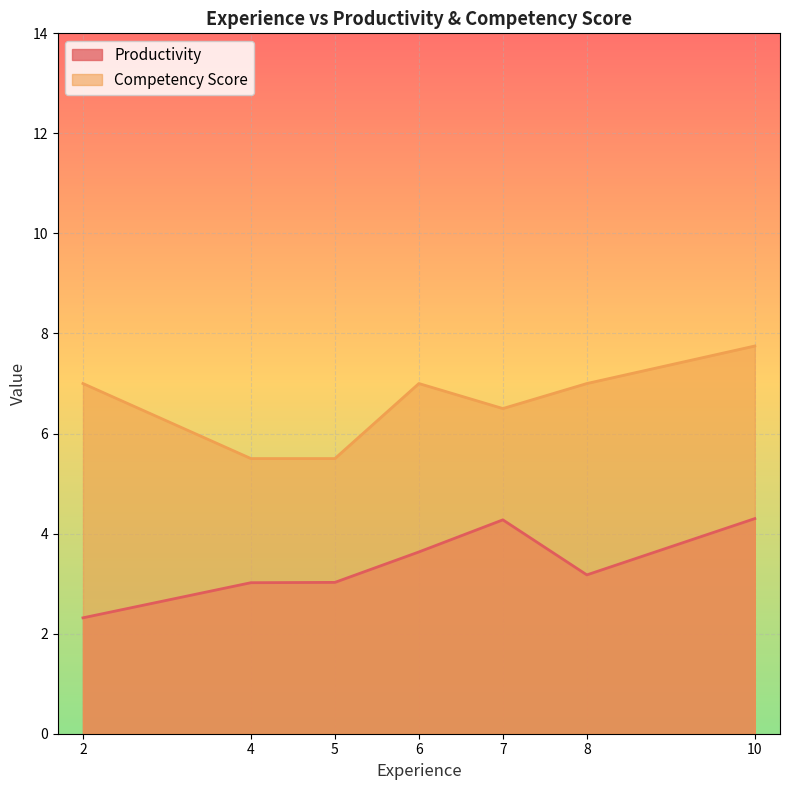

What is the spread (max minus min) of values at 7?

2.2